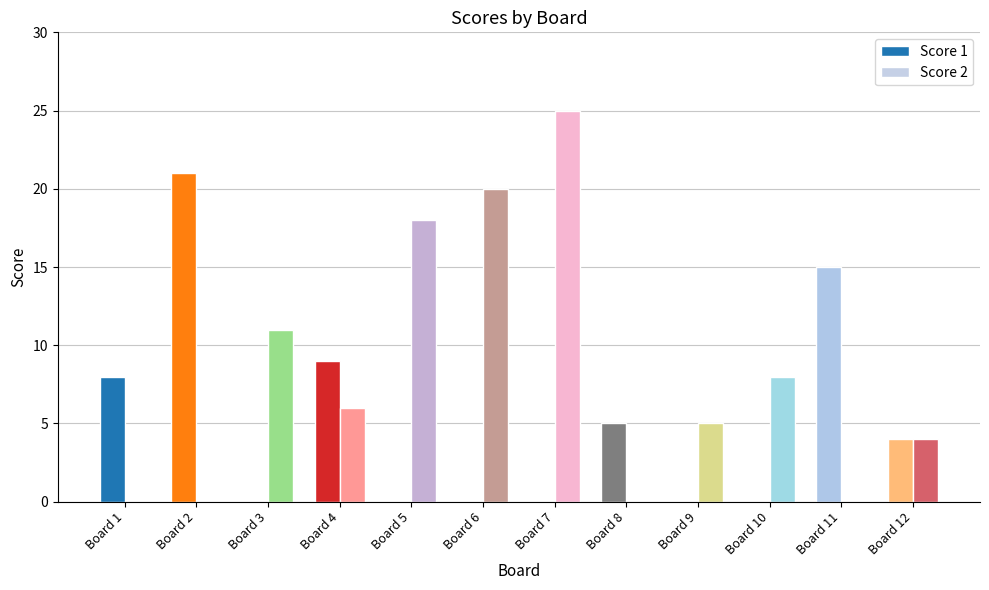

At which label is Score 2 closest to 12?

Board 3